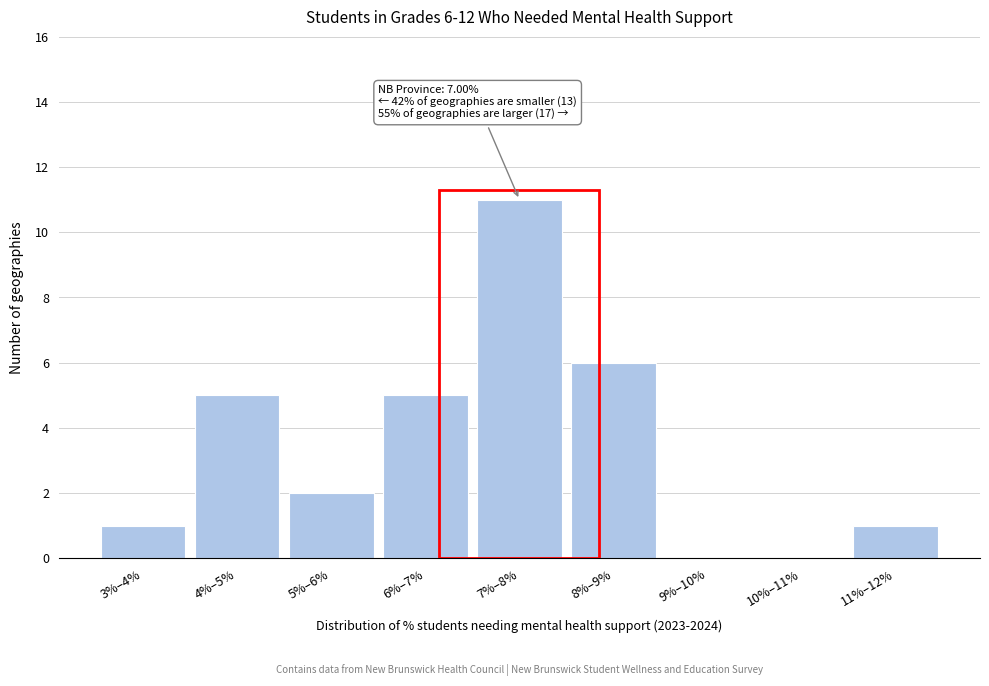

Reading left to right, extract all data points from this chart.

3%–4%=1	4%–5%=5	5%–6%=2	6%–7%=5	7%–8%=11	8%–9%=6	9%–10%=0	10%–11%=0	11%–12%=1